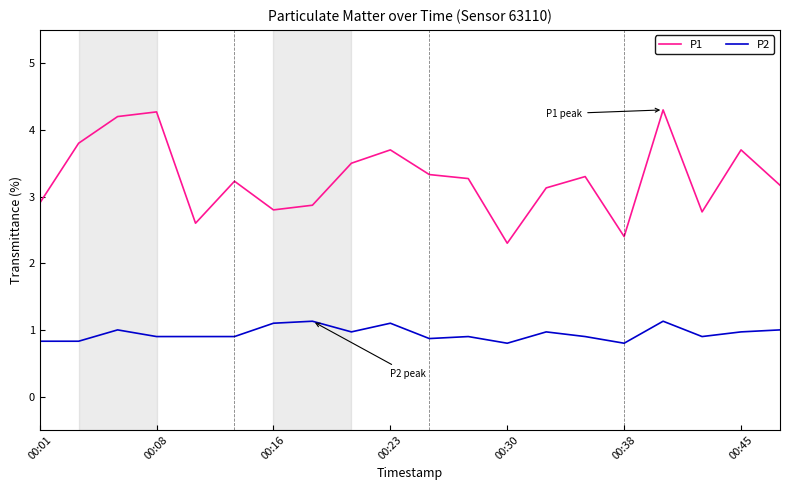

Reading right to left, list all the values displayed in this chart.

P1: 3.2	3.7	2.8	4.3	2.4	3.3	3.1	2.3	3.3	3.3	3.7	3.5	2.9	2.8	3.2	2.6	4.3	4.2	3.8	2.9
P2: 1.0	1.0	0.9	1.1	0.8	0.9	1.0	0.8	0.9	0.9	1.1	1.0	1.1	1.1	0.9	0.9	0.9	1.0	0.8	0.8